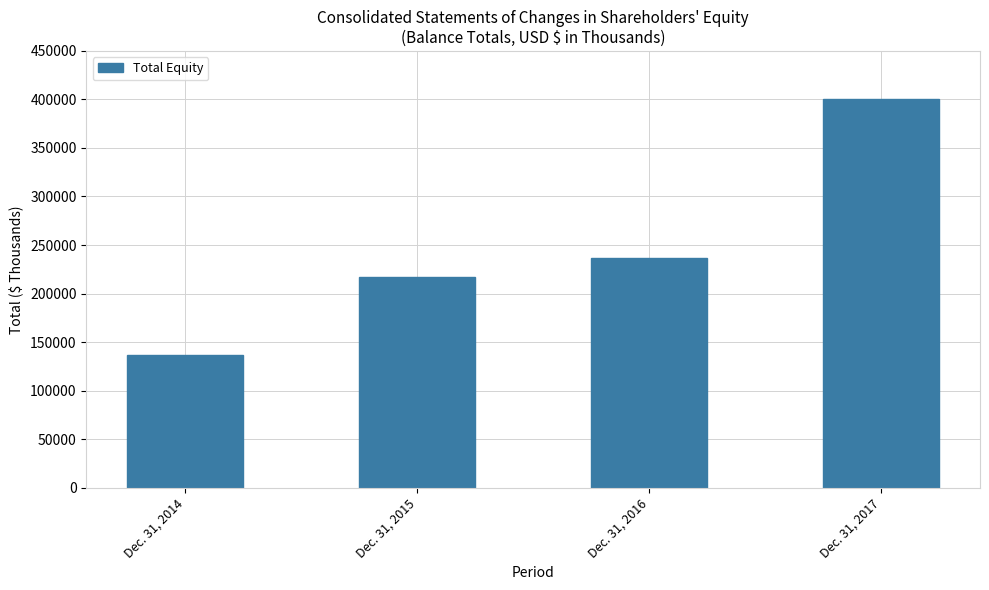

How many bars are there in total?

4